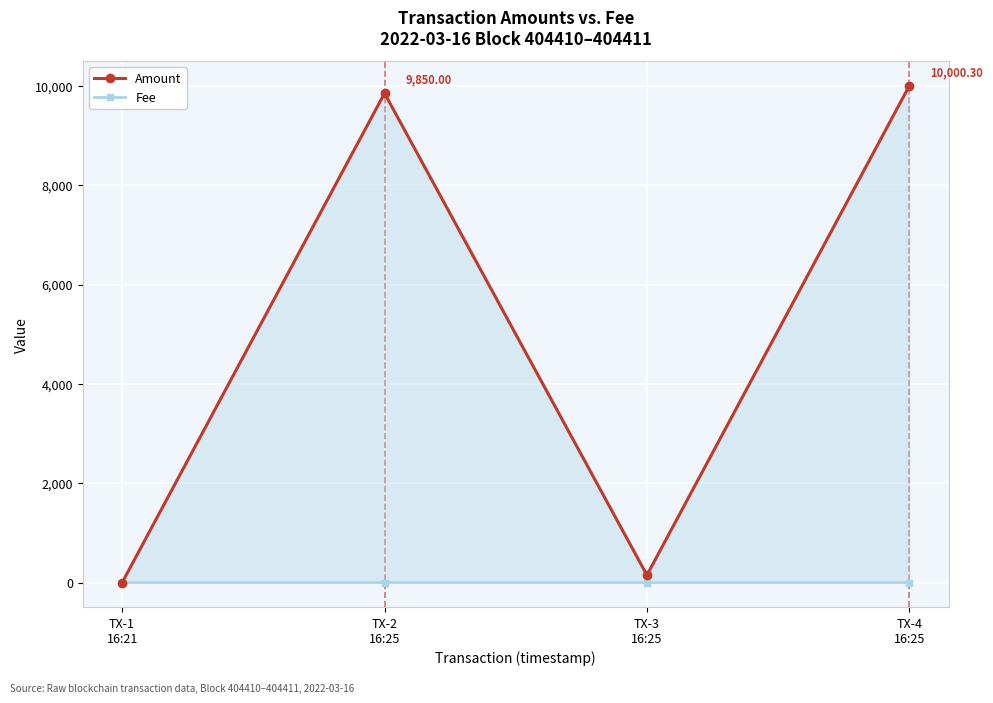

What are all the series names shown in the legend?

Amount, Fee